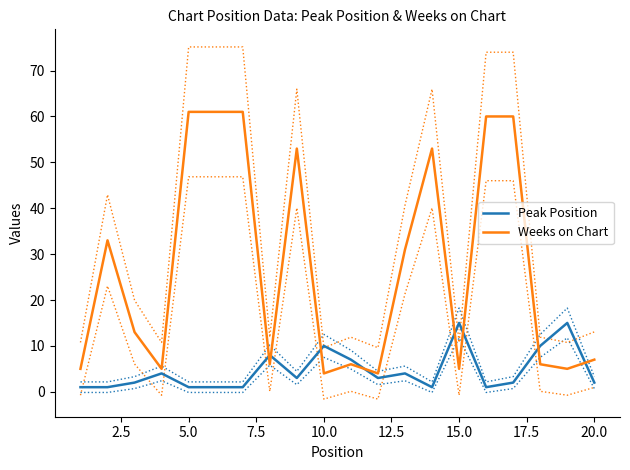

Reading left to right, extract all data points from this chart.

Peak Position: 1	1	2	4	1	1	1	8	3	10	7	3	4	1	15	1	2	10	15	2
Weeks on Chart: 5	33	13	5	61	61	61	6	53	4	6	4	31	53	5	60	60	6	5	7